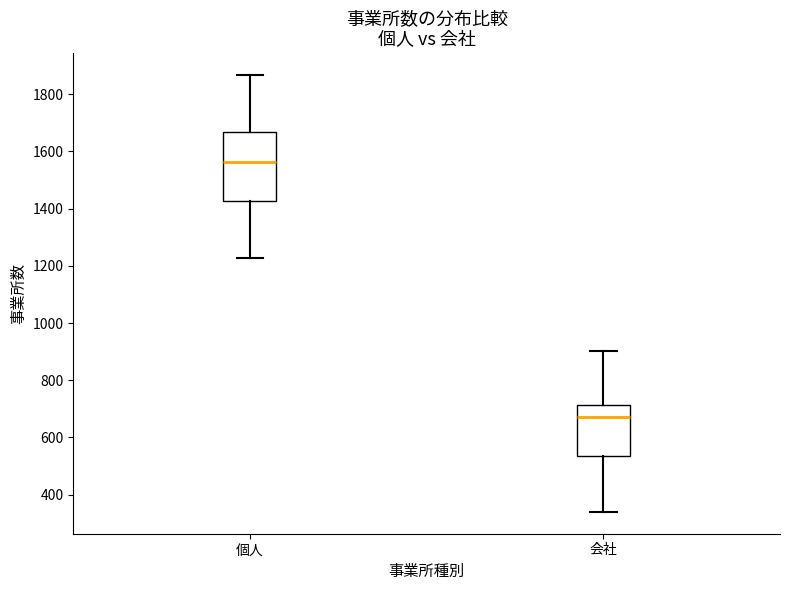

Reading left to right, read every box against the y-axis: the position of its median line, the range the box covers, and the ends of its whiskers. The values are not printed on the chart, so give them approximately, as read against the axis.

個人: median 1560, box 1420 to 1660, whiskers 1220 to 1860
会社: median 680, box 540 to 720, whiskers 340 to 900